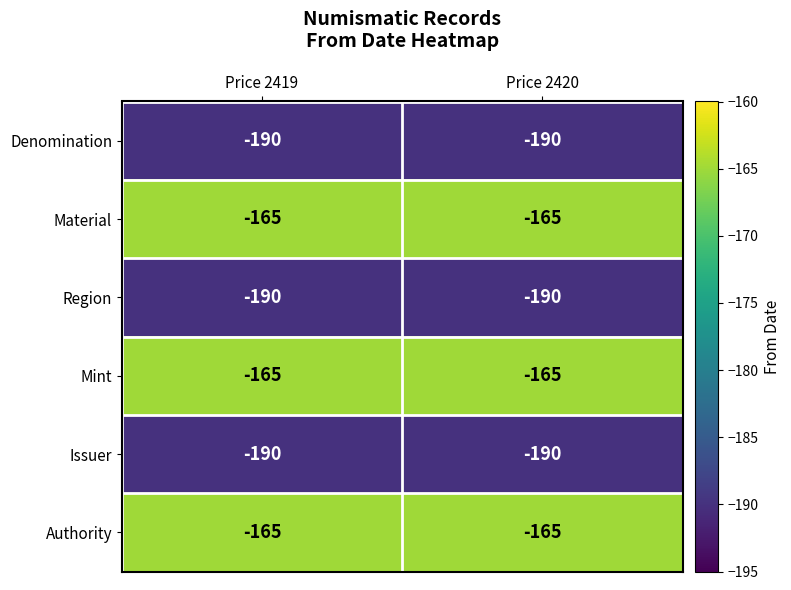

What is the smallest value displayed?

-190